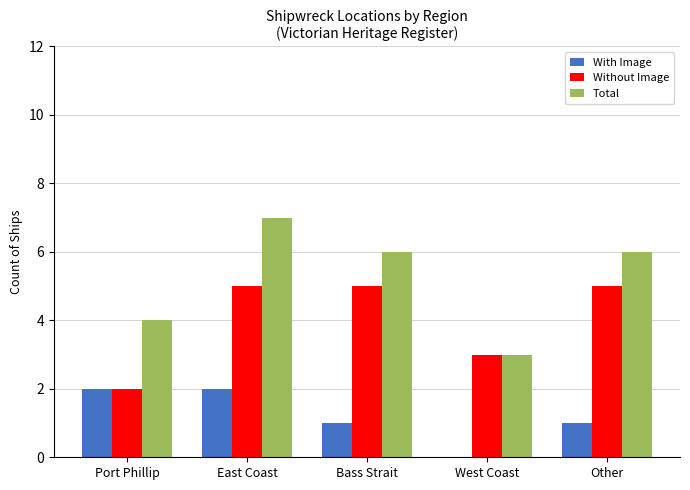

How many groups of bars are there?

5